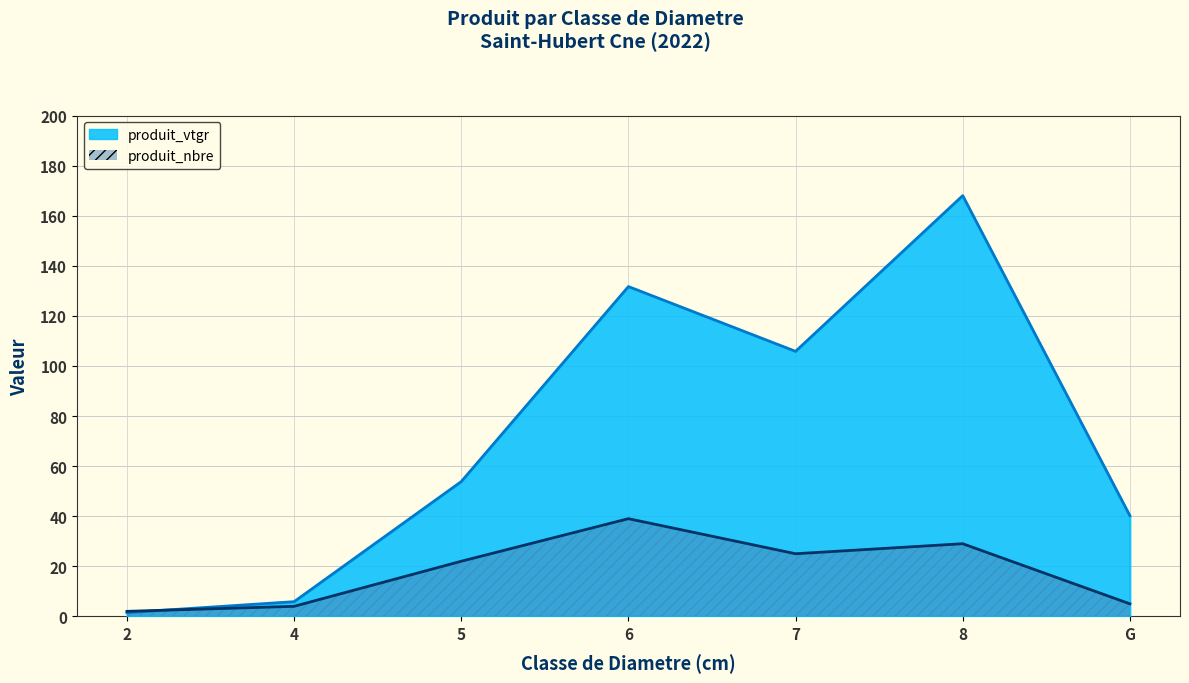

Does the chart display data point markers on the line(s)?

No